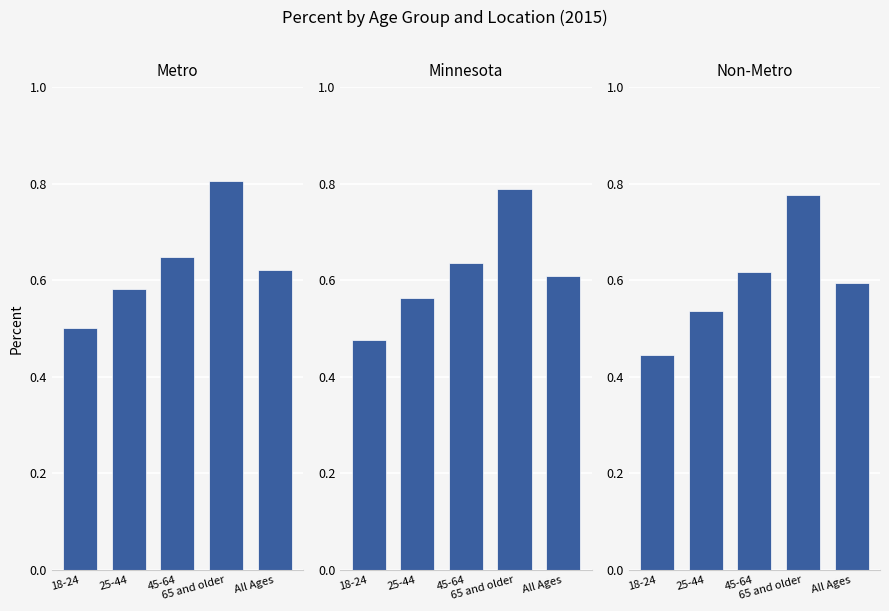

What is the total value across all series at 18-24?

1.4